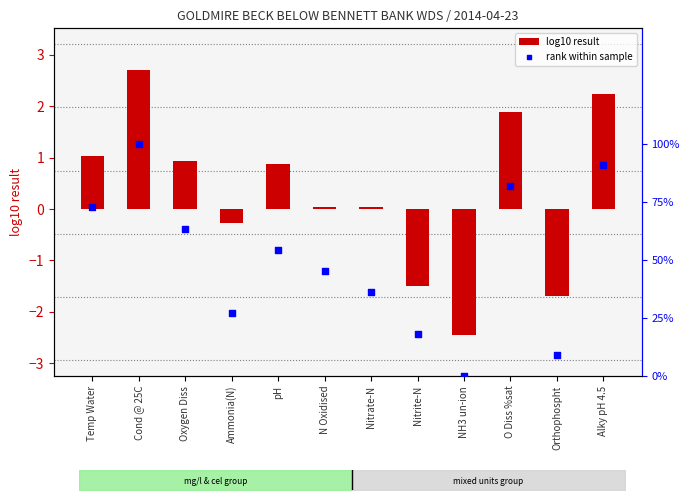

At how many categories does at least one series exceed 1?

4